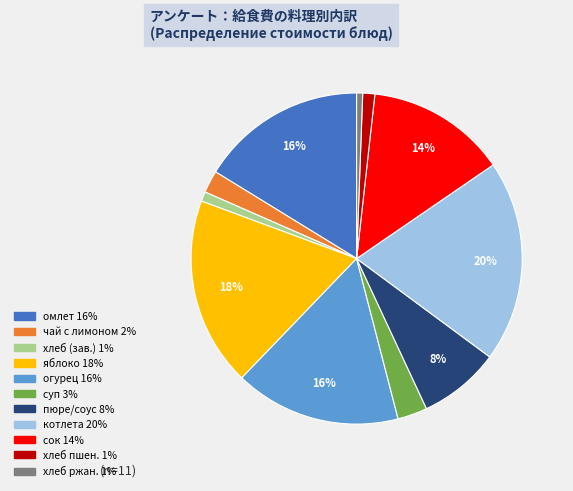

Does any single category account for the majority?

No